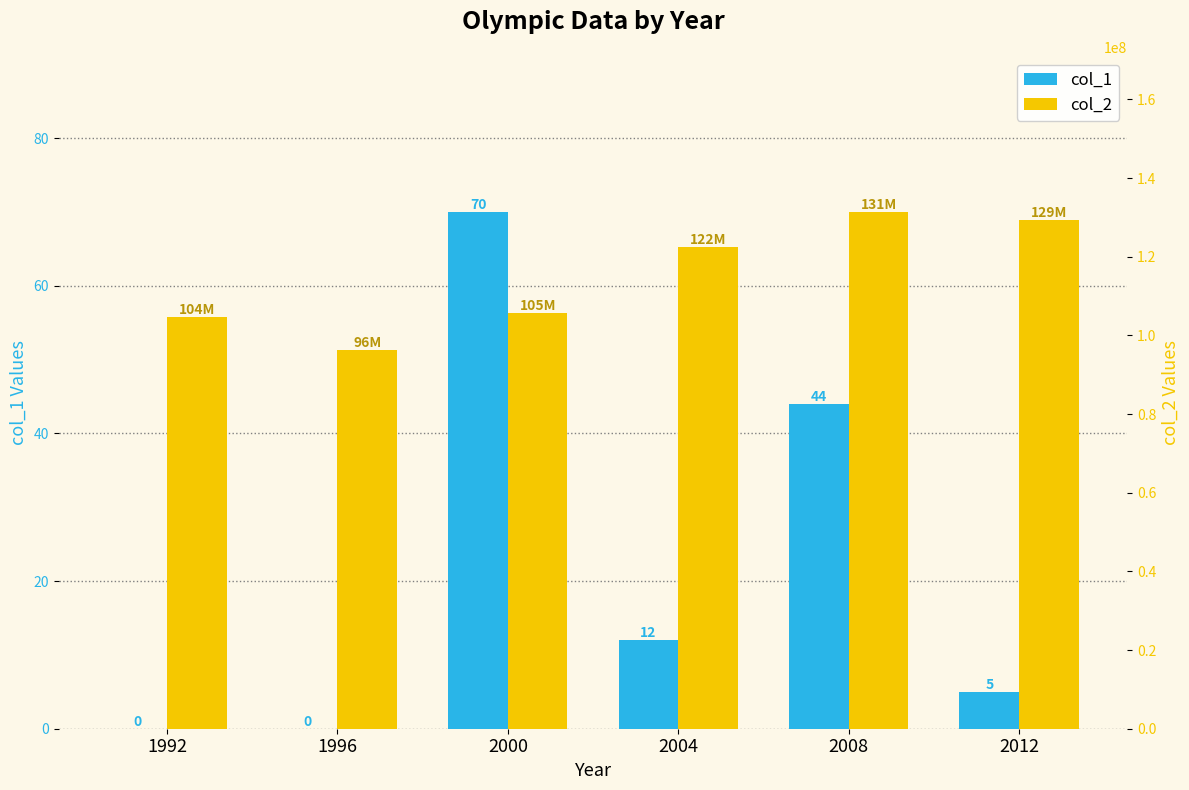

What is the sum of the col_1 values at 1996 and 2012?

5